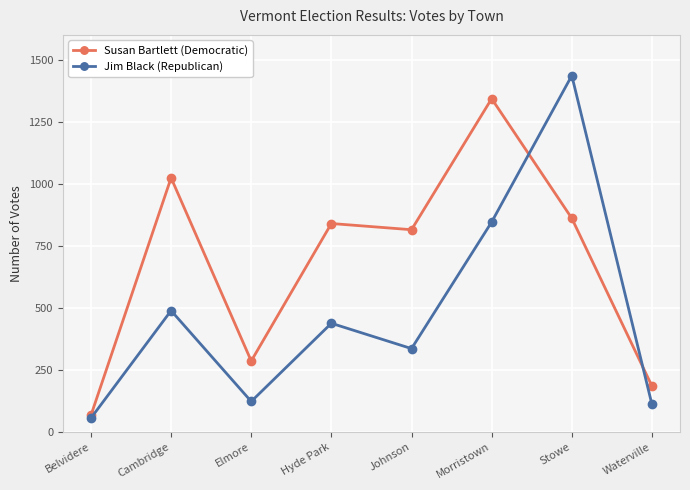

Which series has the largest range (max minus min)?

Jim Black (Republican)